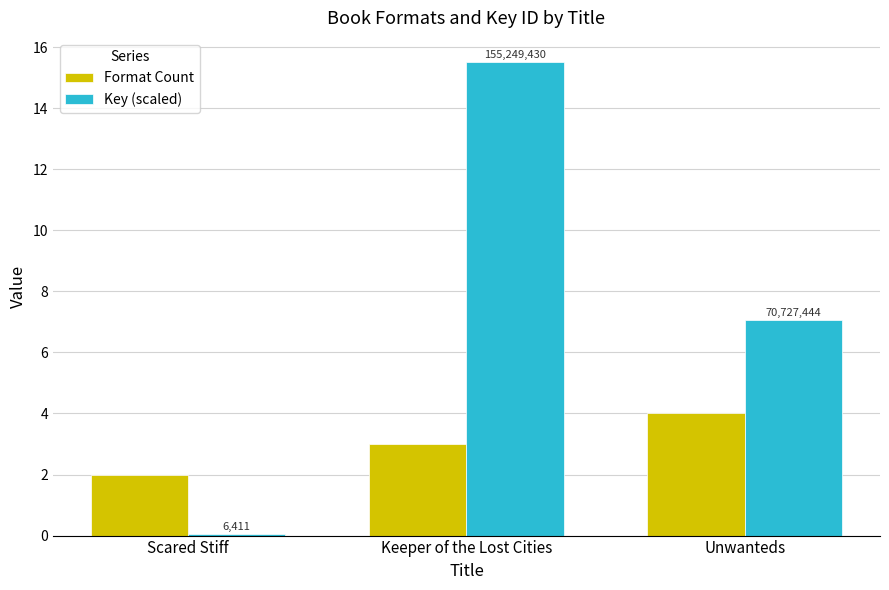

At which label does Format Count first exceed 3?

Unwanteds